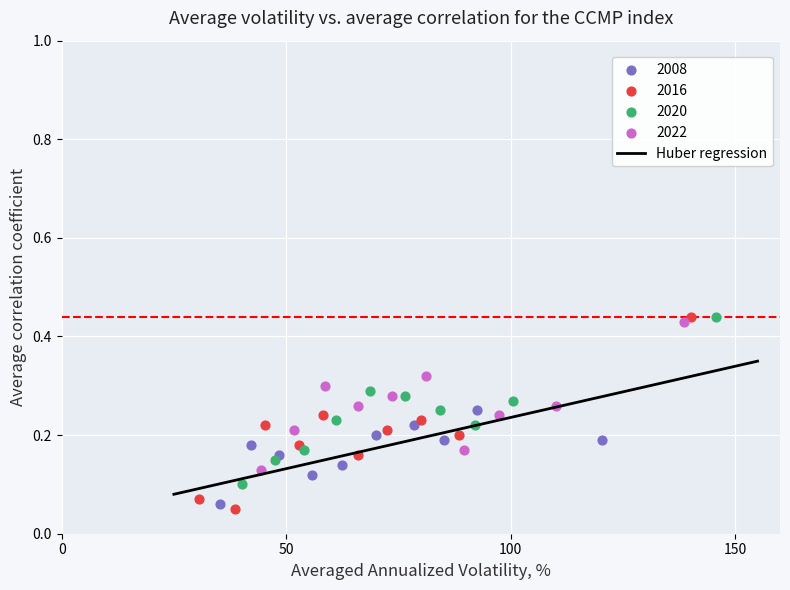

Which series has the widest spread of Y values?

2016